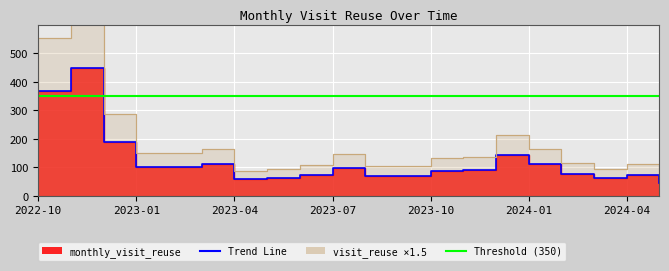

Rank the categories by value from lowest to highest.

2024-05, 2023-04, 2023-05, 2024-03, 2023-08, 2023-09, 2023-06, 2024-04, 2024-02, 2023-10, 2023-11, 2023-07, 2023-02, 2023-01, 2023-03, 2024-01, 2023-12, 2022-12, 2022-10, 2022-11